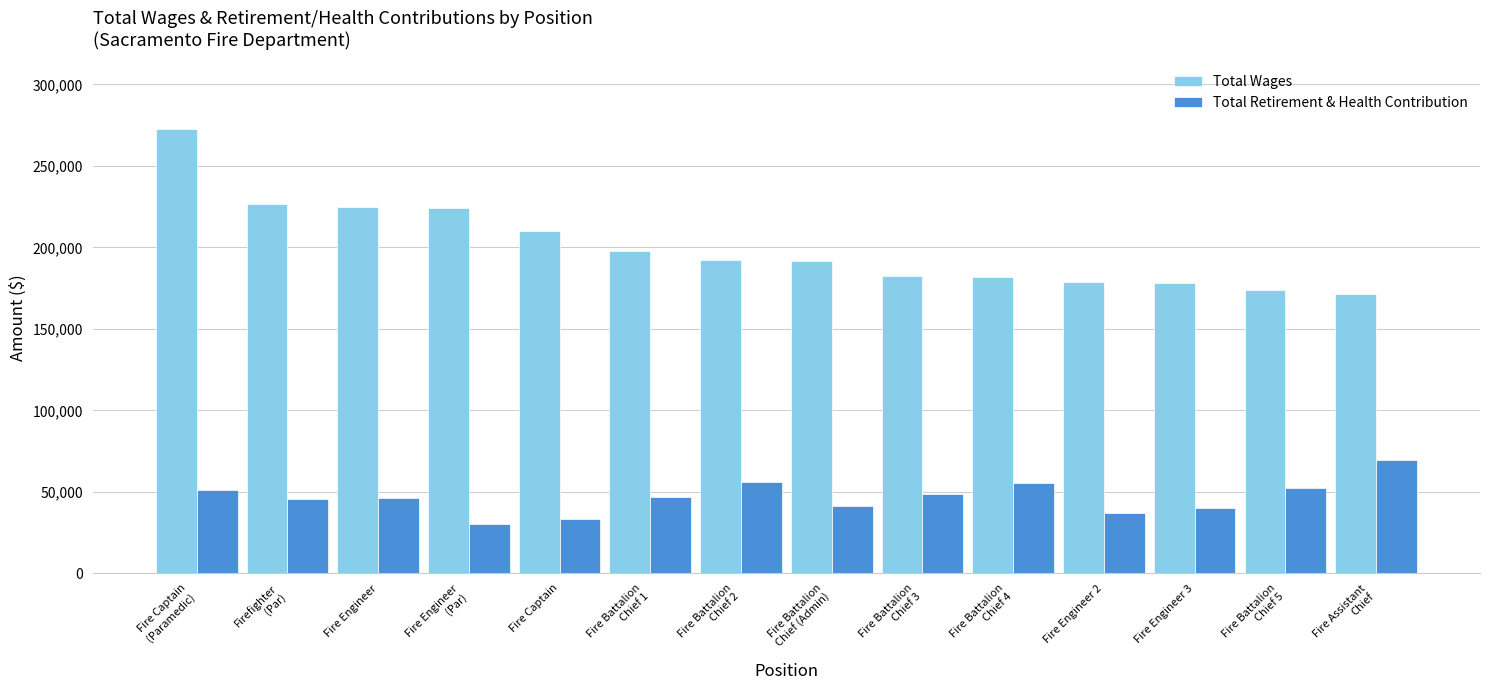

What is the sum of all Total Wages values?

2807119